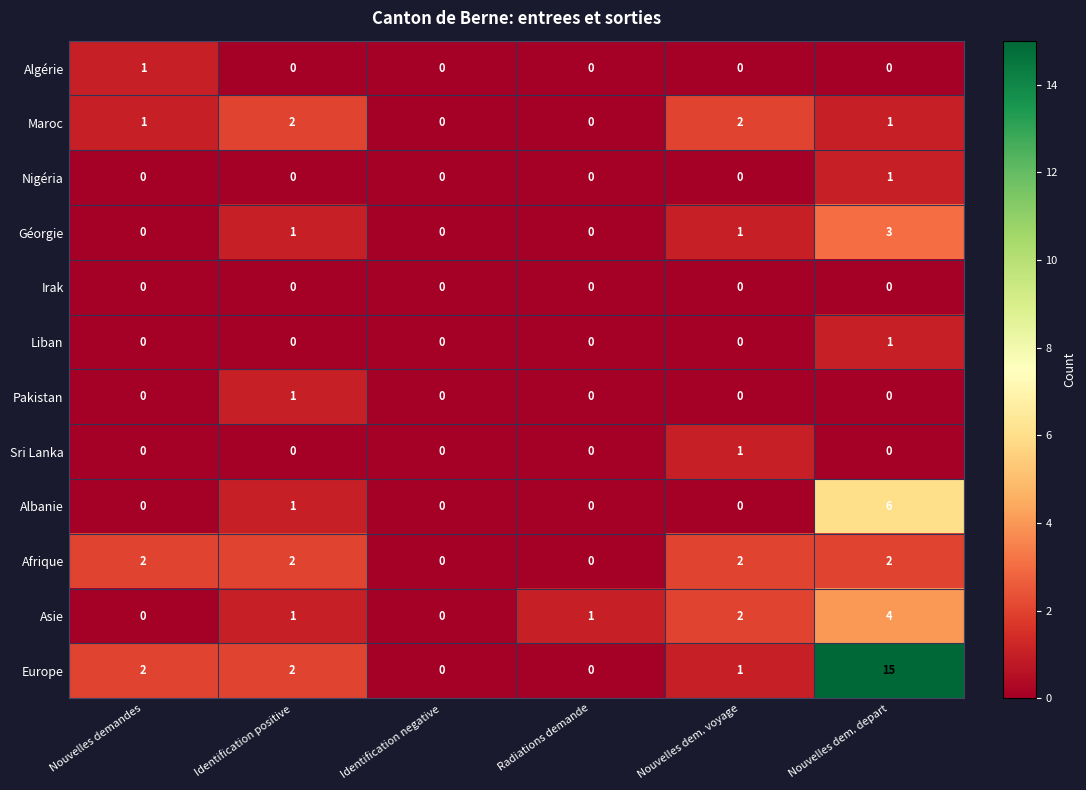

What is the sum of all Afrique values?

8